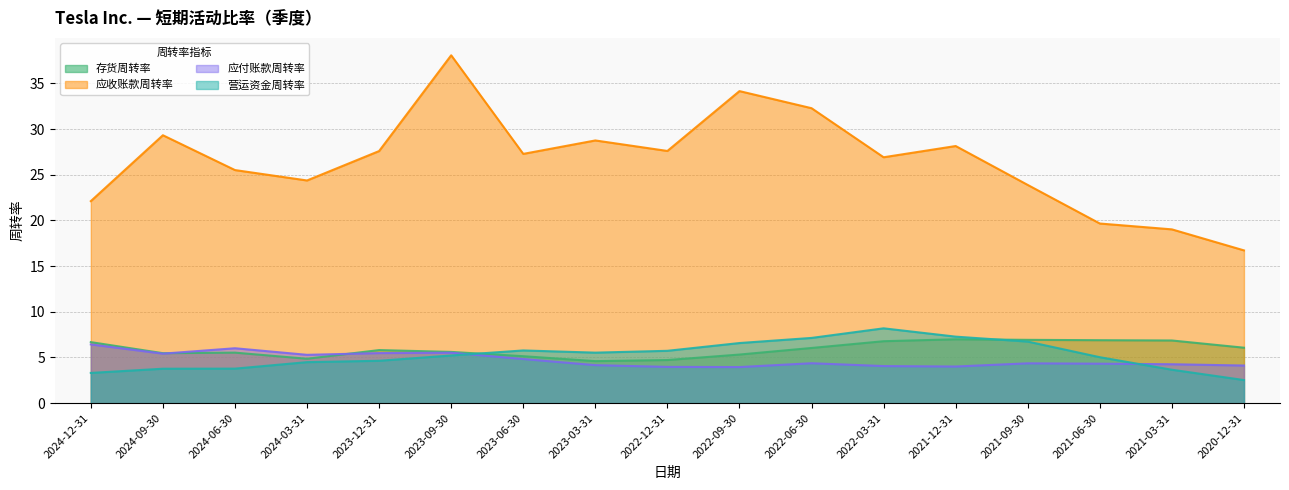

Between which two adjacent categories do 存货周转率 and 应付账款周转率 first intersect?

2024-09-30 and 2024-06-30